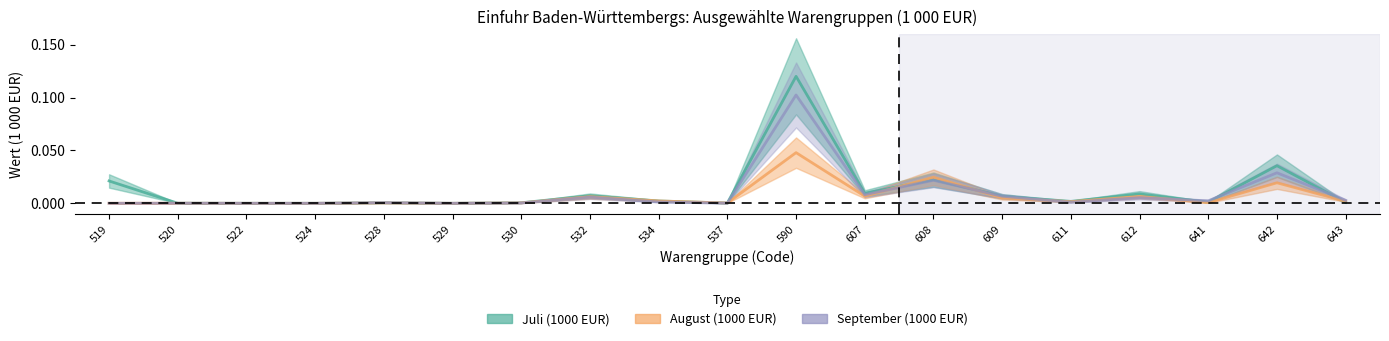

What is the difference between the September (1000 EUR) values at 534 and 590?

0.1